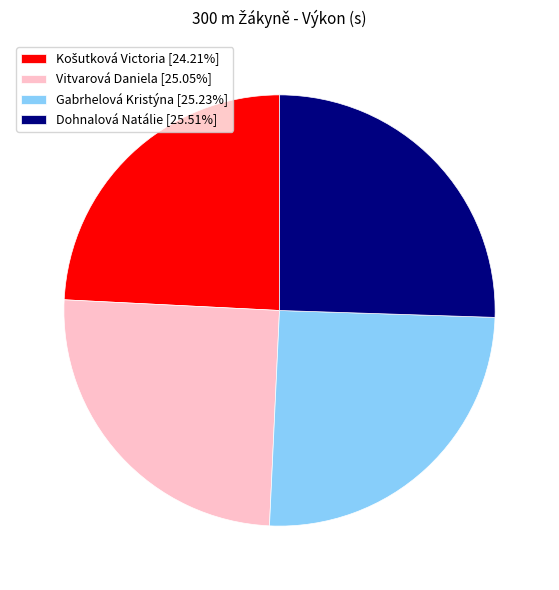

What is the ratio of the value at Dohnalová Natálie [25.51%] to the value at Vitvarová Daniela [25.05%]?

1.0